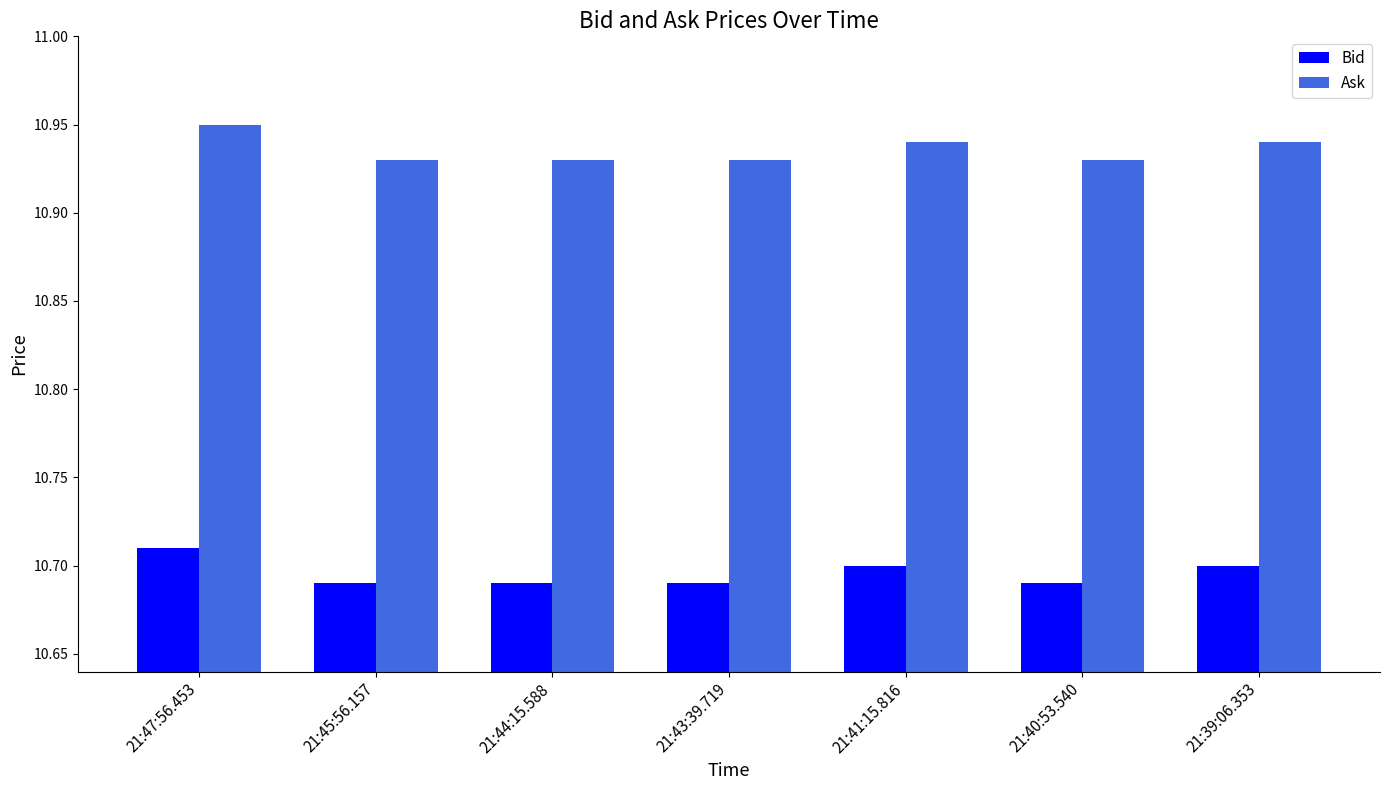

What is the total value across all series at 21:40:53.540?

21.6